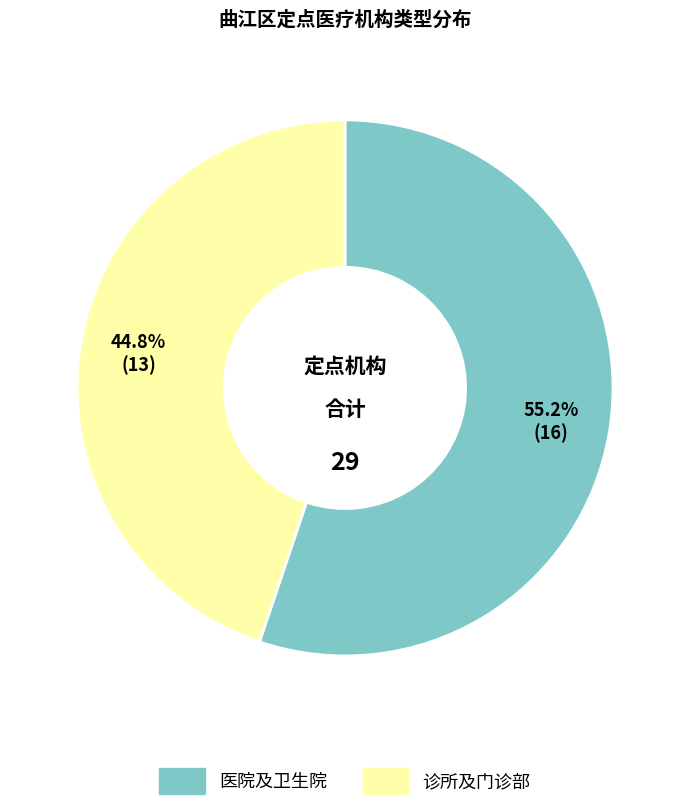

How many slices are in this pie chart?

2